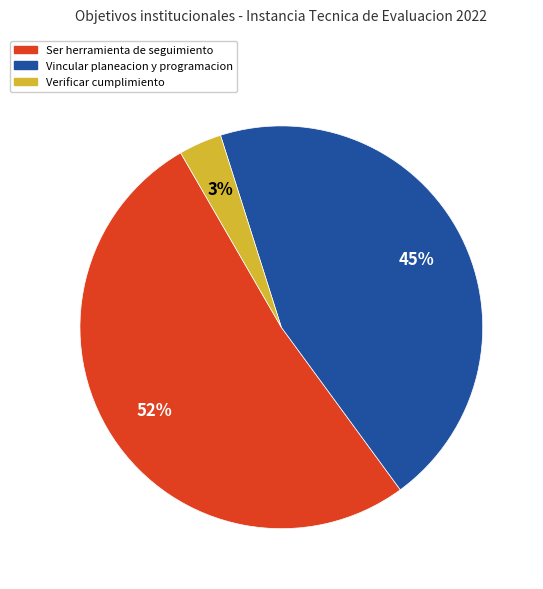

How many slices are in this pie chart?

3